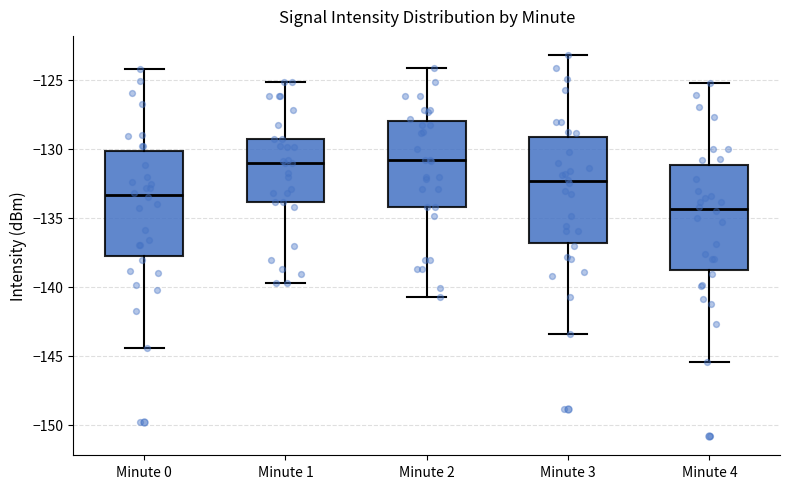

Where is the lower edge of the box for Minute 3 on the y-axis? The values are not printed on the chart, so give them approximately, as read against the axis.

-137.0